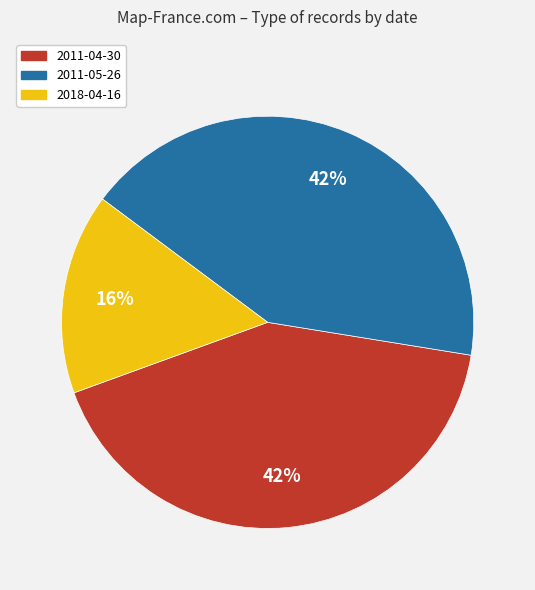

True or false: 2011-04-30 accounts for 53% of the total.

False